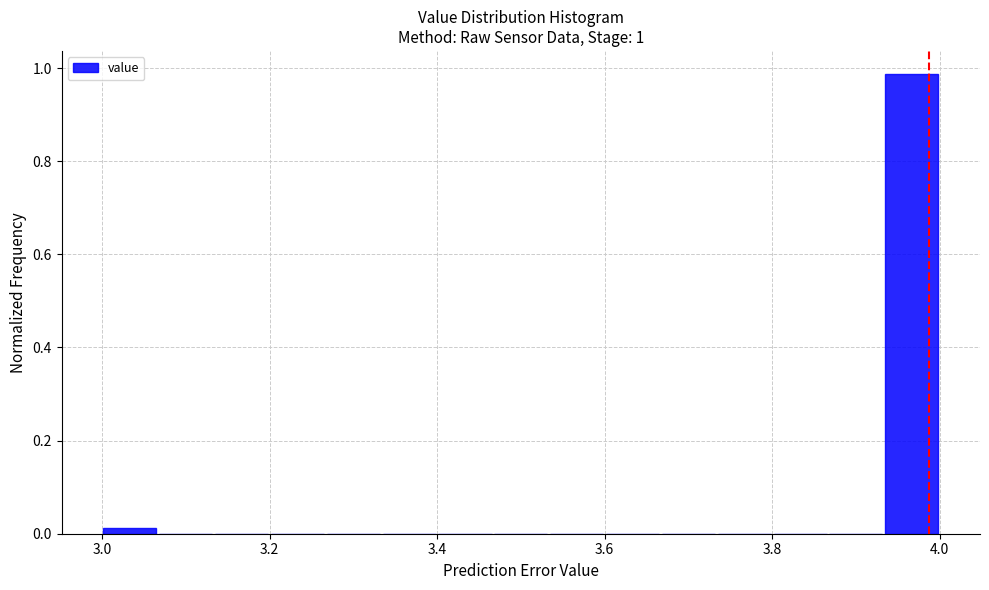

Read against the x-axis, roughly where is the centre of the tallest bar?

3.96